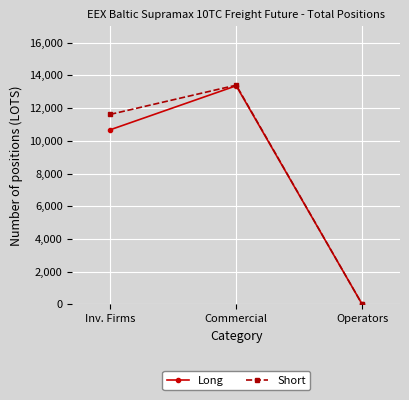

What is the difference between the second highest and minimum values in the Short series?

11615.0